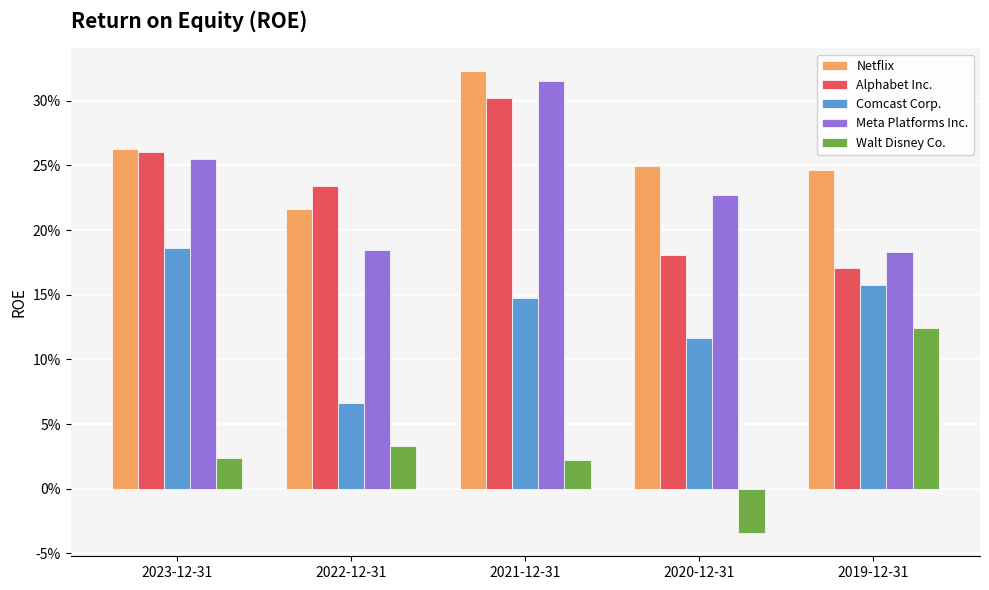

The Netflix series shows 0.3 at 2023-12-31. True or false?

True